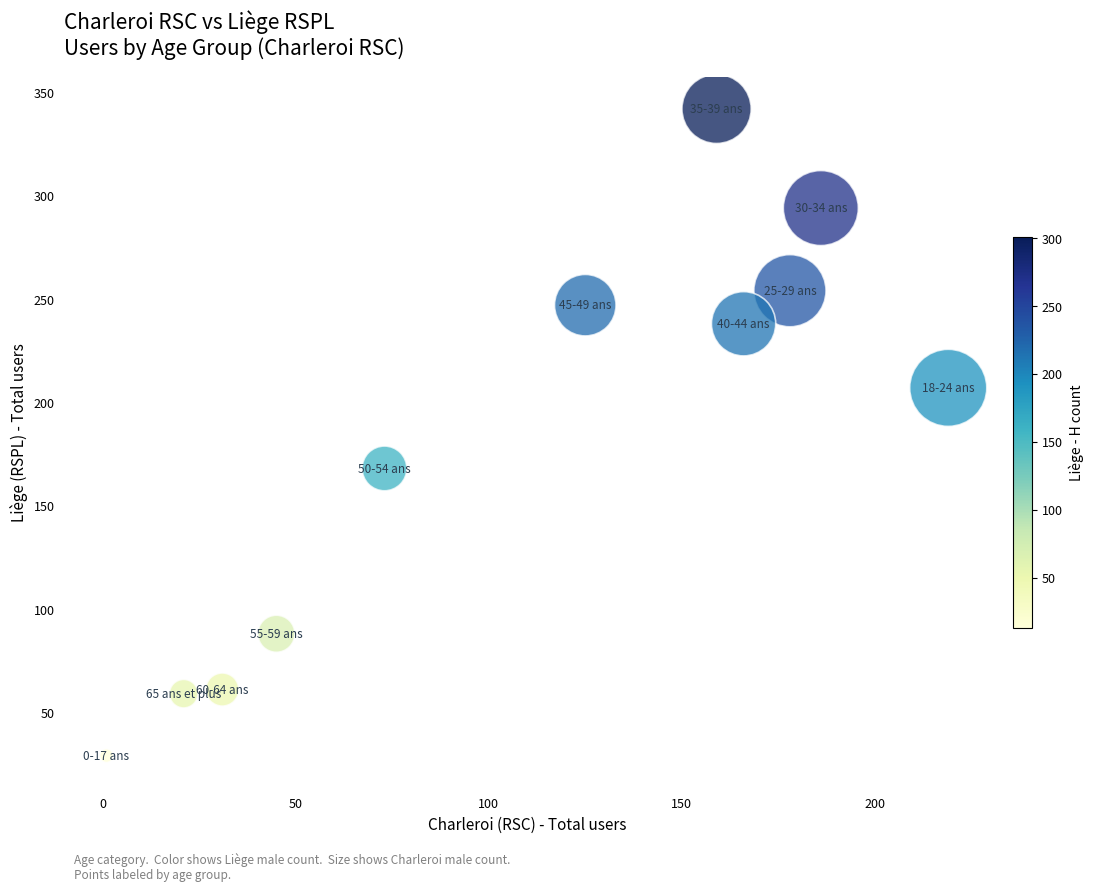

What Y value in the scatter plot is closest to 185?

168